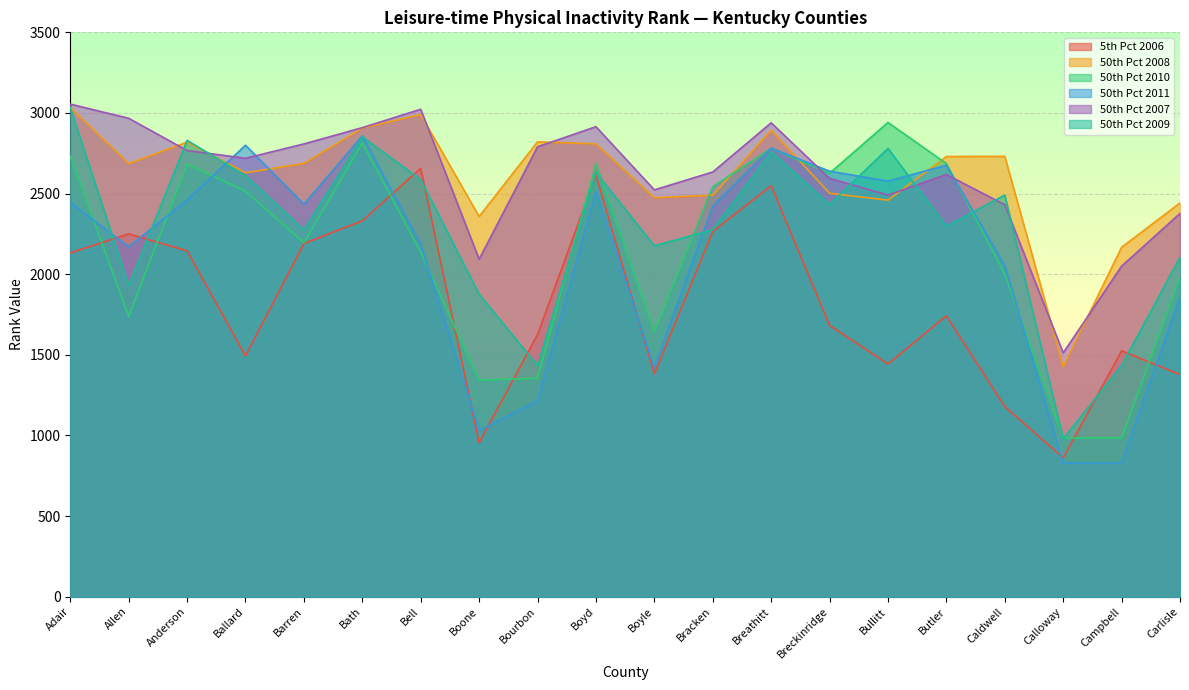

Rank the categories by 50th Pct 2008 value from lowest to highest.

Calloway, Campbell, Boone, Carlisle, Bullitt, Boyle, Bracken, Breckinridge, Ballard, Allen, Barren, Butler, Caldwell, Boyd, Anderson, Bourbon, Breathitt, Bath, Bell, Adair